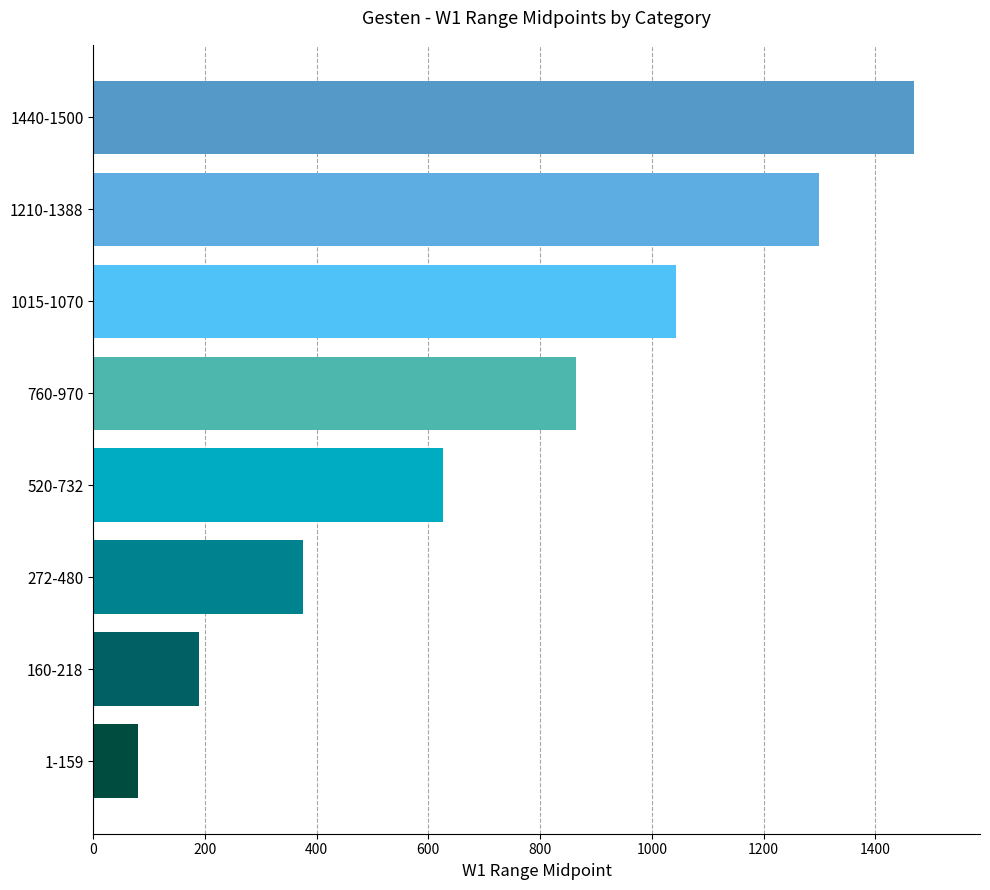

What is the smallest value displayed?

80.0